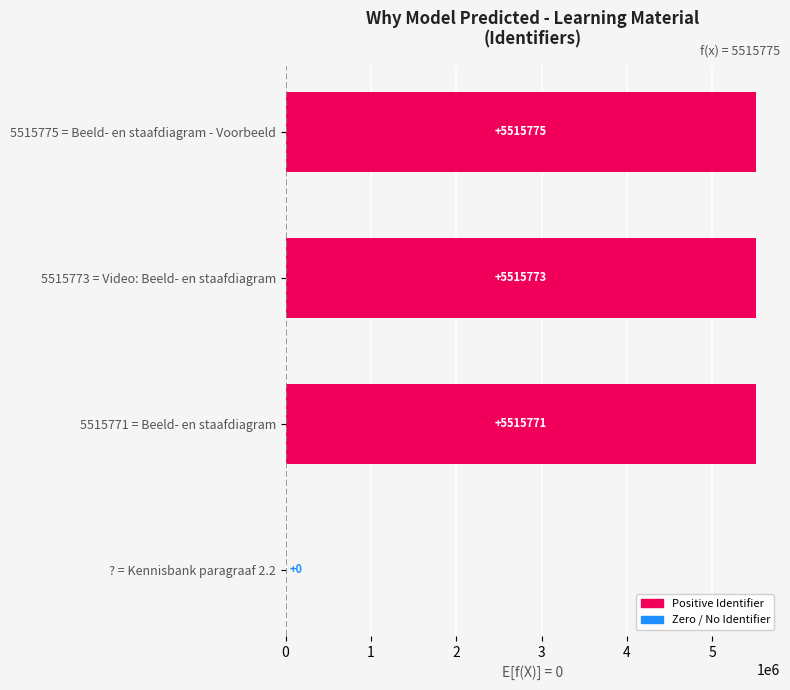

At which category does the chart reach its peak across all series?

5515775 = Beeld- en staafdiagram - Voorbeeld